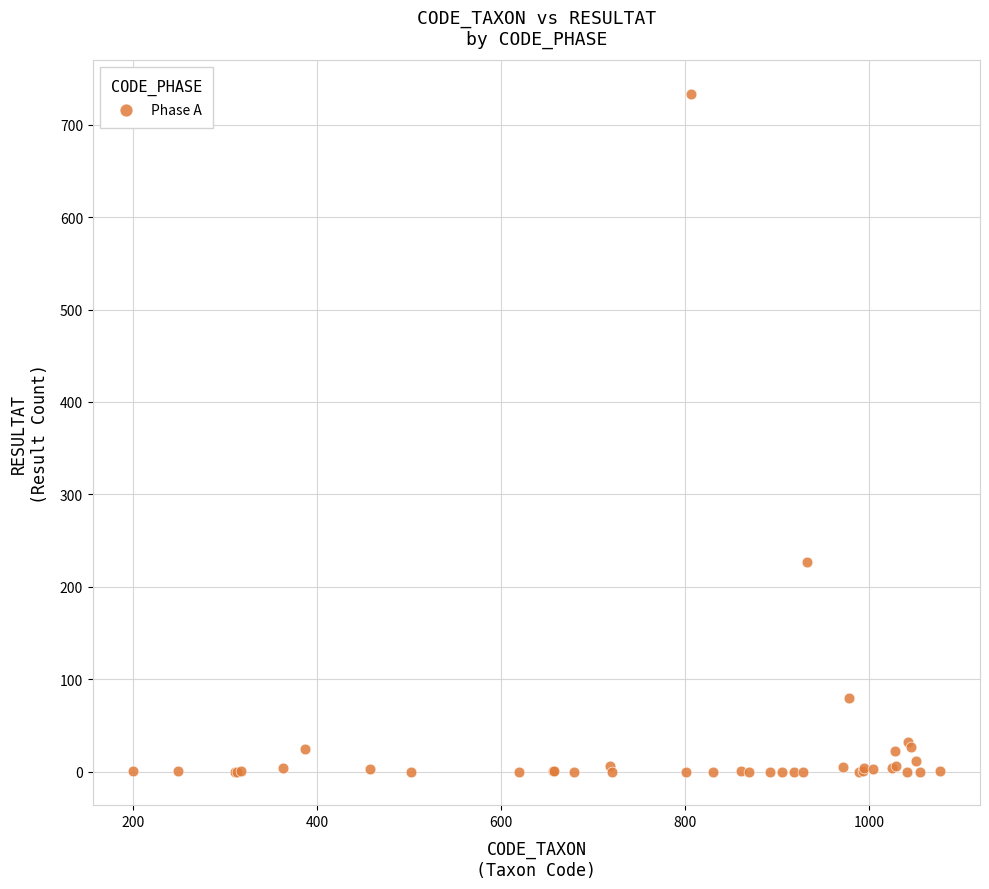

What Y value in the scatter plot is closest to 366?

227